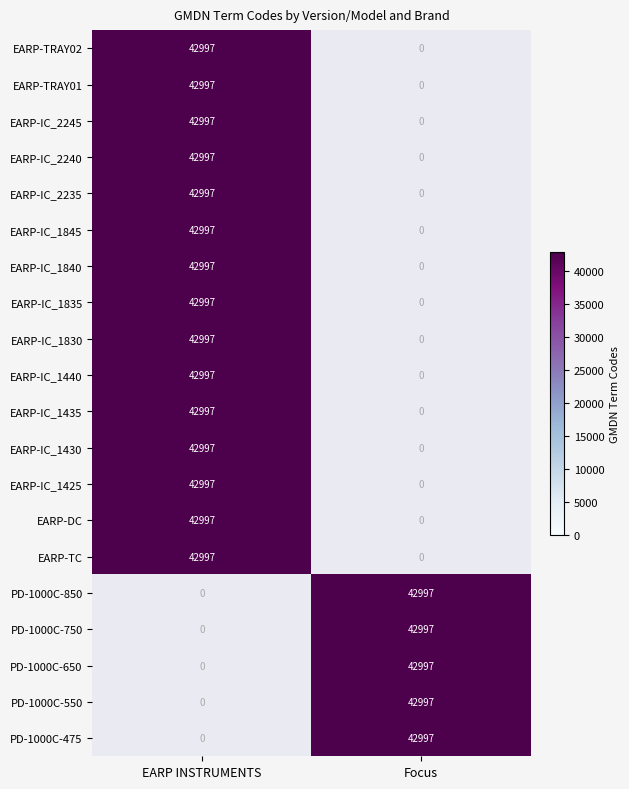

List the series in order of their peak value, lowest first.

EARP INSTRUMENTS, Focus